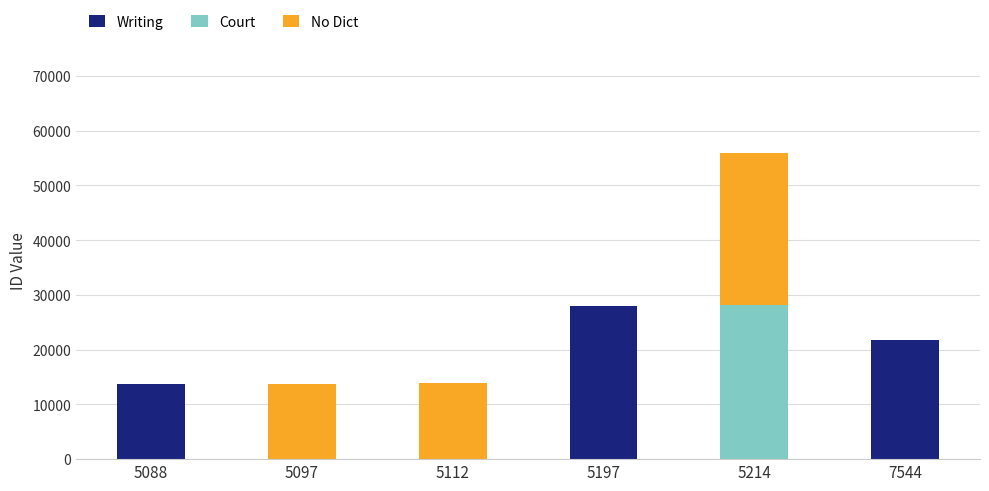

How many series are shown in this chart?

3